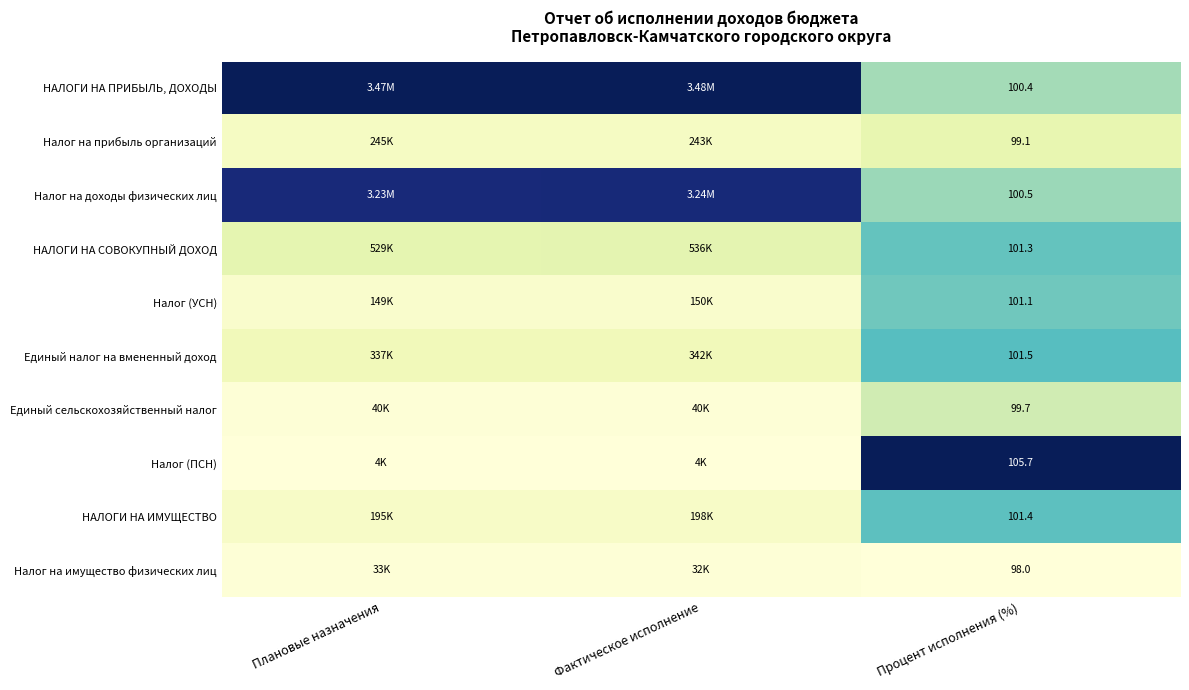

Is the value of НАЛОГИ НА ИМУЩЕСТВО at Процент исполнения (%) greater than the value of Налог (УСН) at Процент исполнения (%)?

Yes